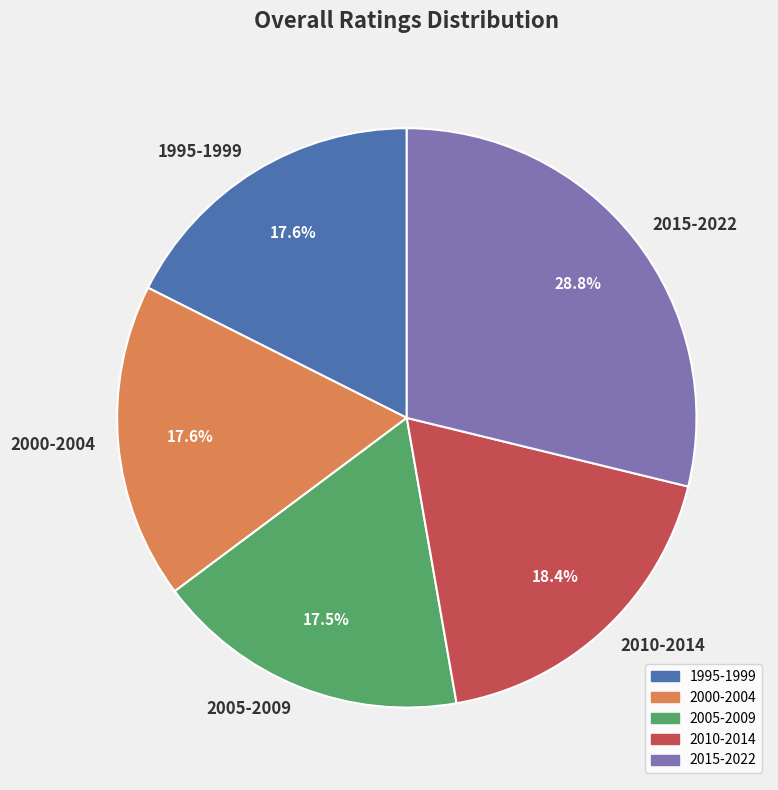

Does any single category account for the majority?

No